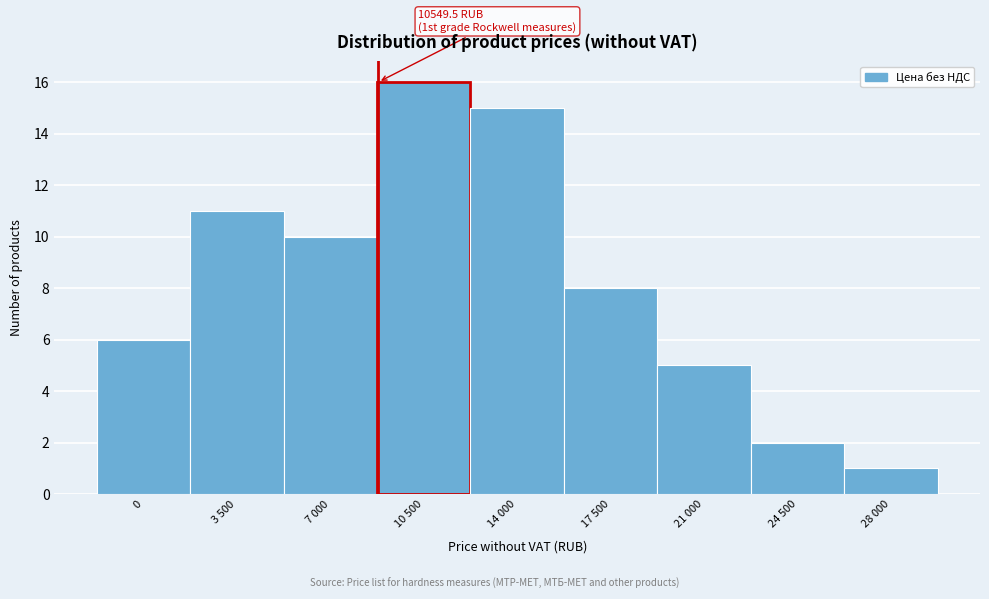

Reading right to left, list all the values displayed in this chart.

28 000=1	24 500=2	21 000=5	17 500=8	14 000=15	10 500=16	7 000=10	3 500=11	0=6